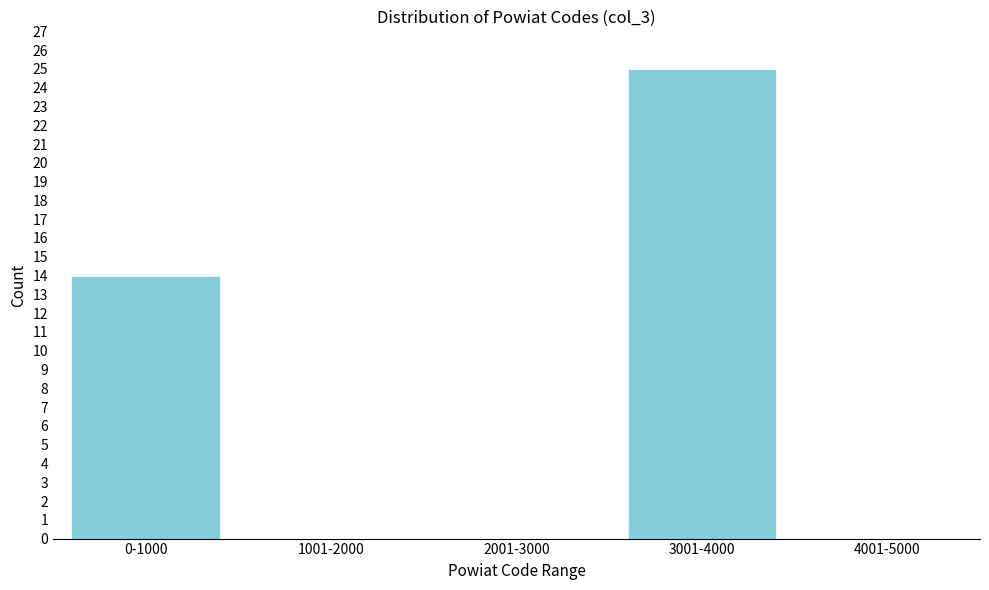

Reading right to left, list all the values displayed in this chart.

4001-5000=0	3001-4000=25	2001-3000=0	1001-2000=0	0-1000=14